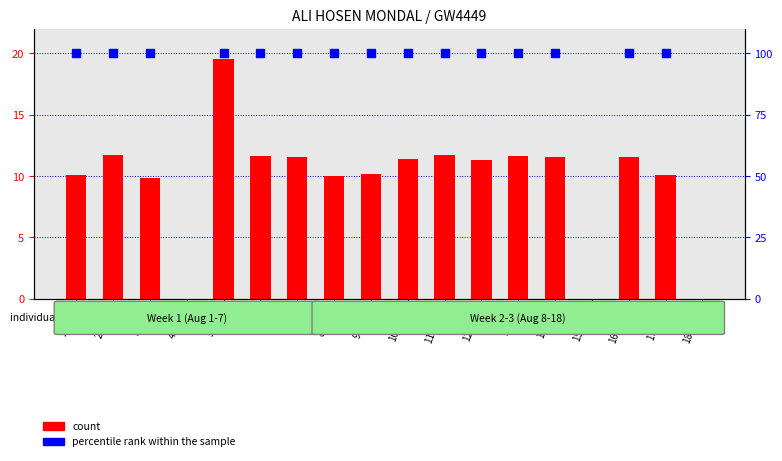

Is the value of percentile rank within the sample at 12-Thu greater than the value of count at 16-Mon?

Yes